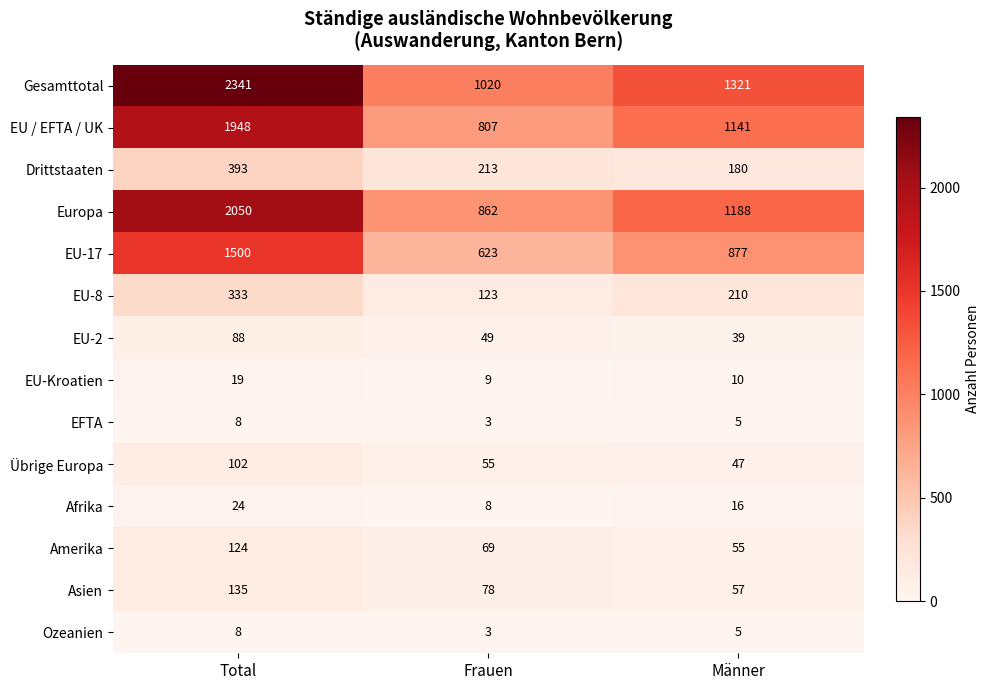

Is it true that Asien equals 135 at Total?

True